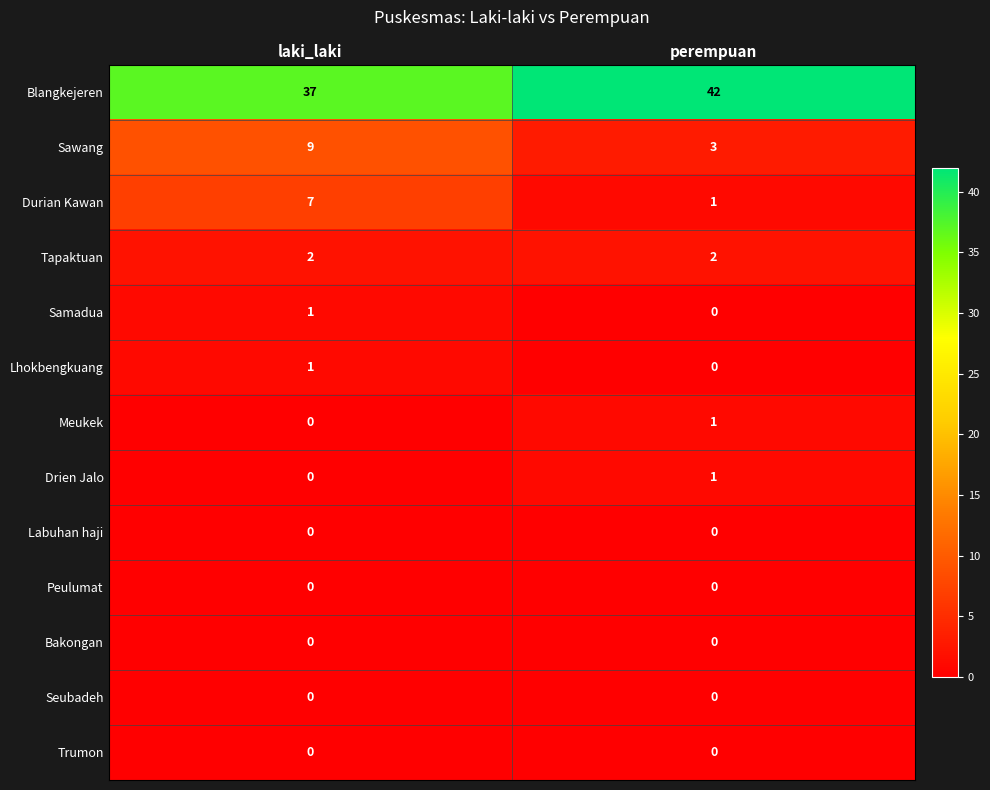

The value of Sawang at laki_laki is 15. True or false?

False